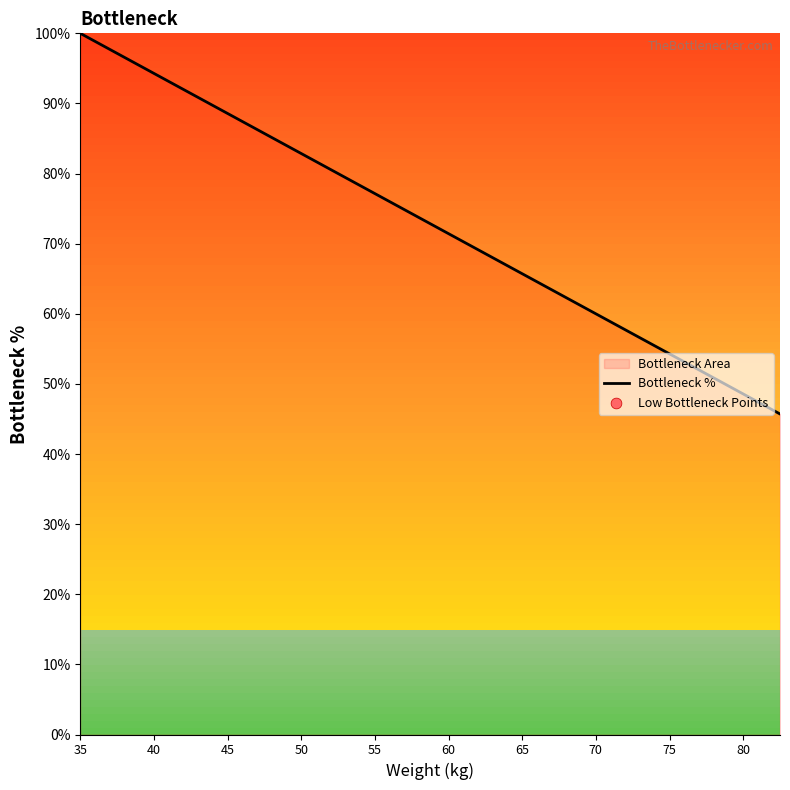

What is the smallest value displayed?

45.7